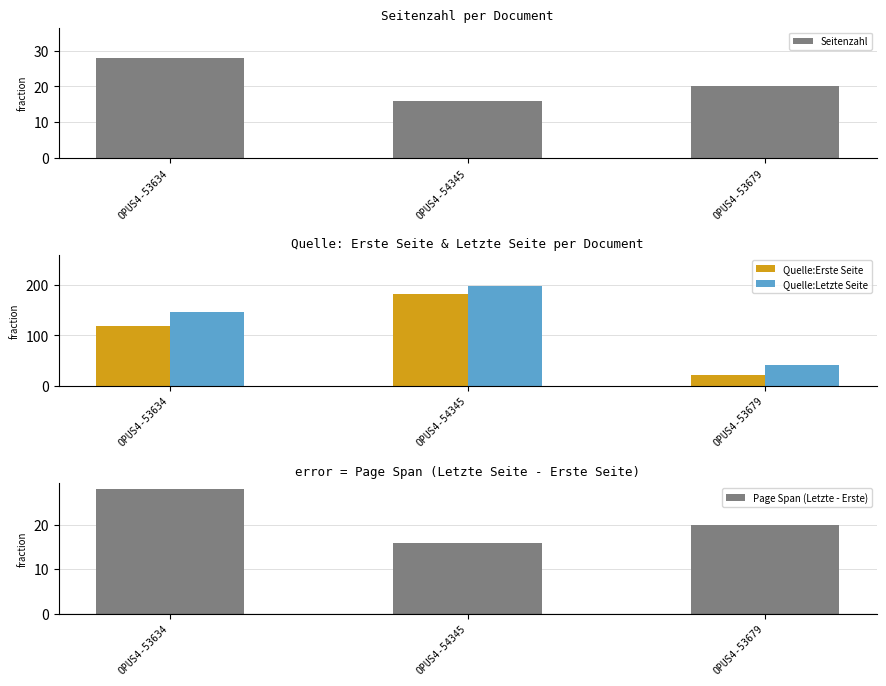

Reading right to left, extract all data points from this chart.

Seitenzahl: 20	16	28
Quelle:Erste Seite: 21	183	119
Quelle:Letzte Seite: 41	199	147
Page Span (Letzte - Erste): 20	16	28